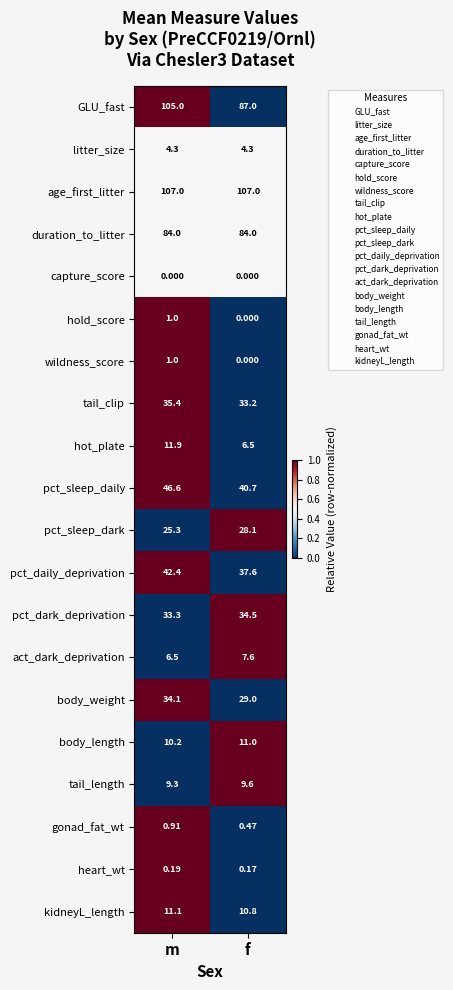

What is the spread (max minus min) of values at f?

107.0